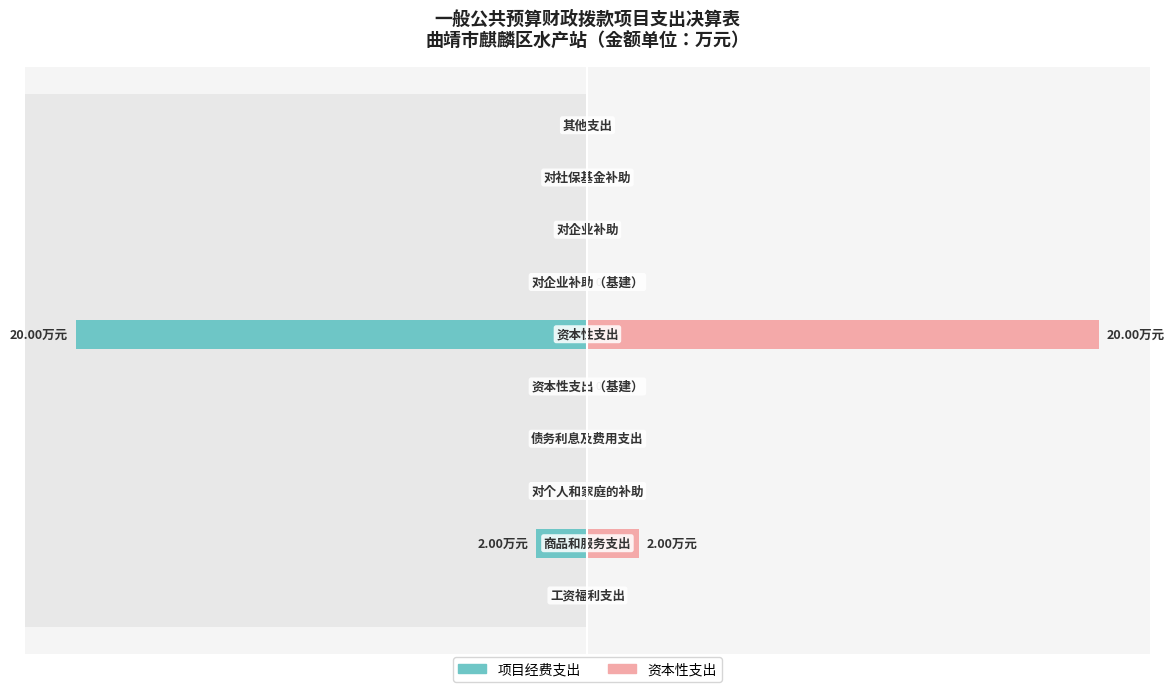

Between 4 and 3, which is larger?

4